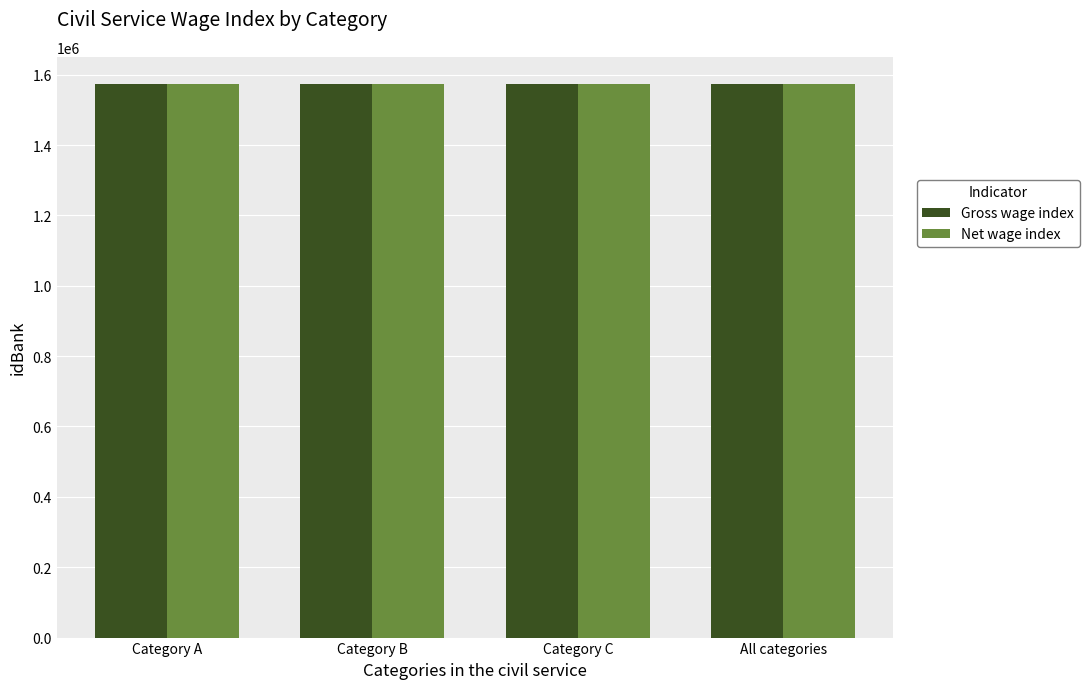

How many series are shown in this chart?

2